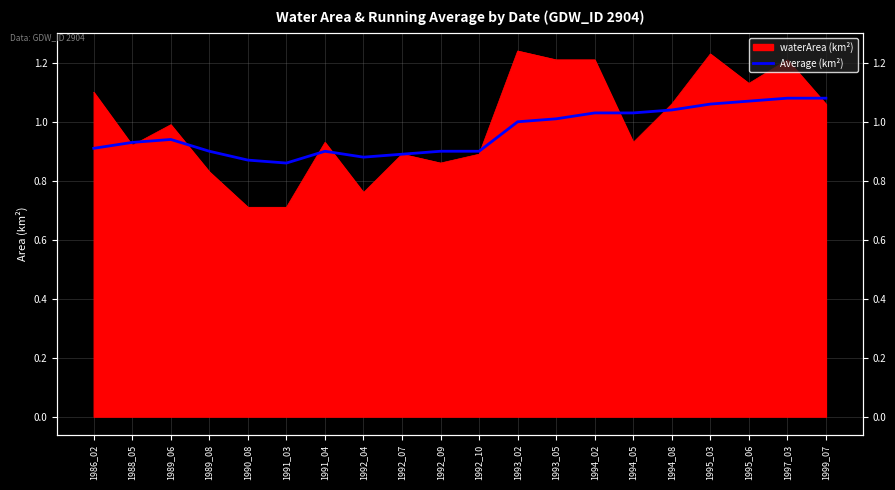

What is the sum of all values?

19.3